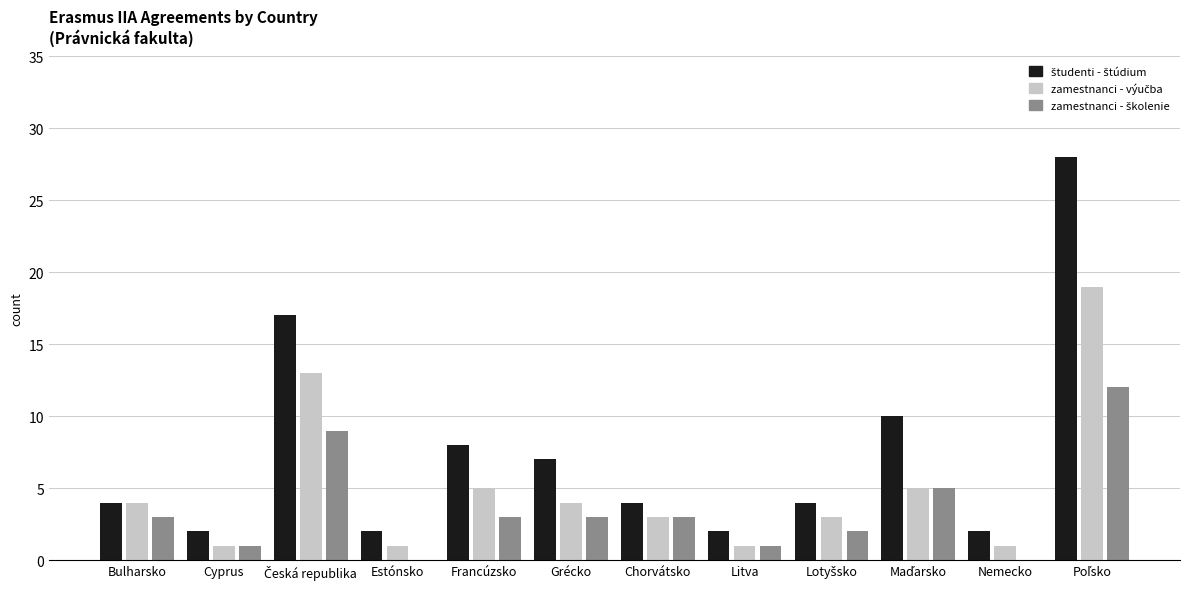

What is the total value across all series at Grécko?

14